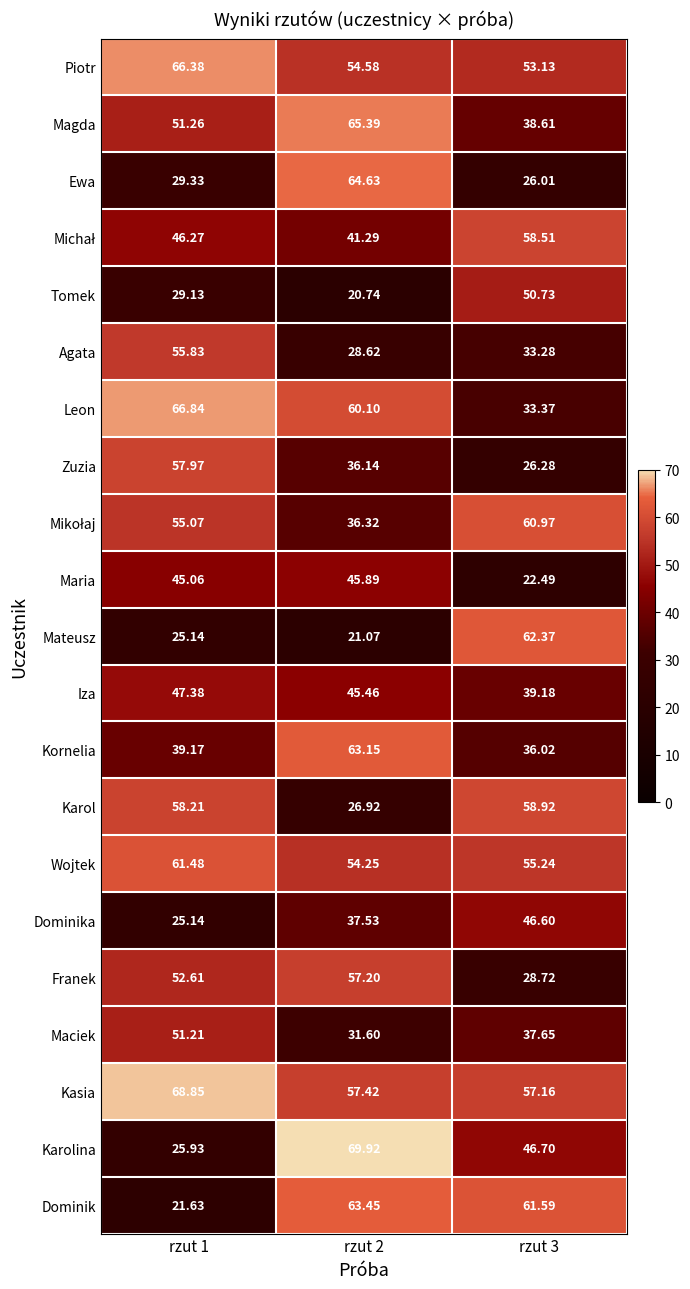

Which series has the largest total across all categories?

Kasia